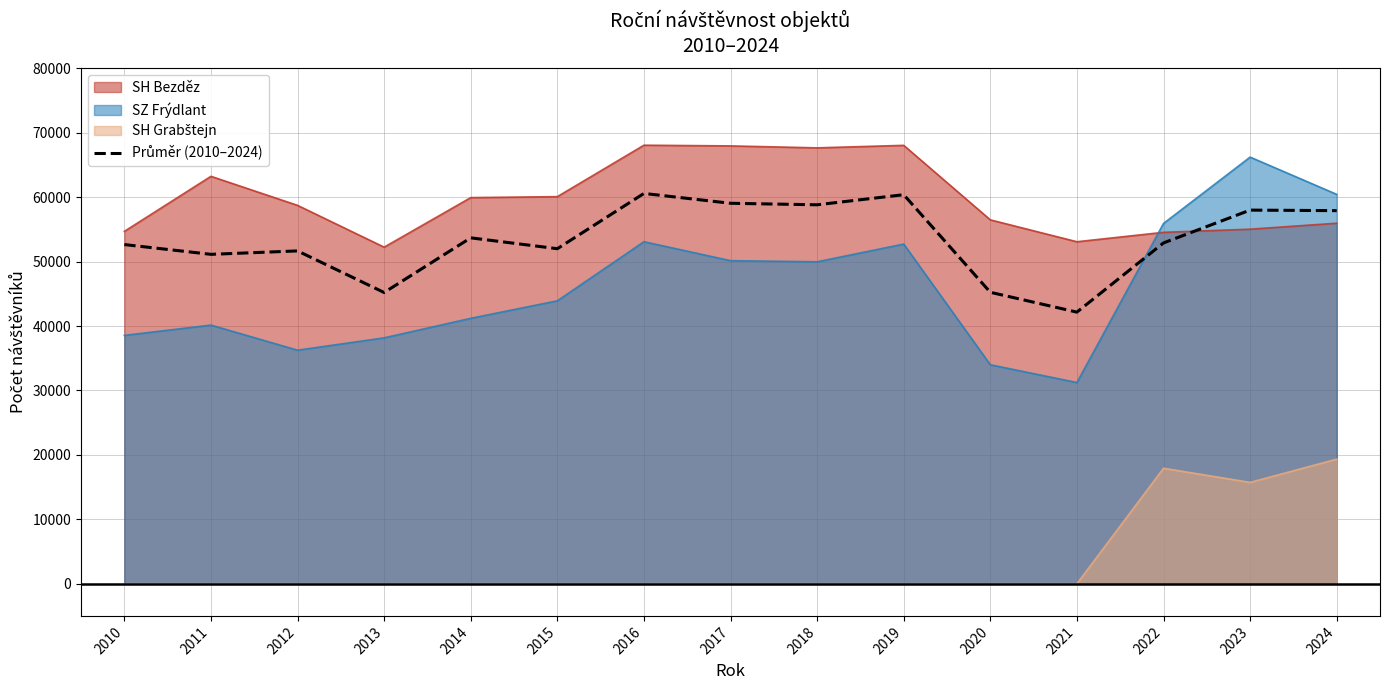

The chart shows a value of 84458 at 2023. True or false?

False